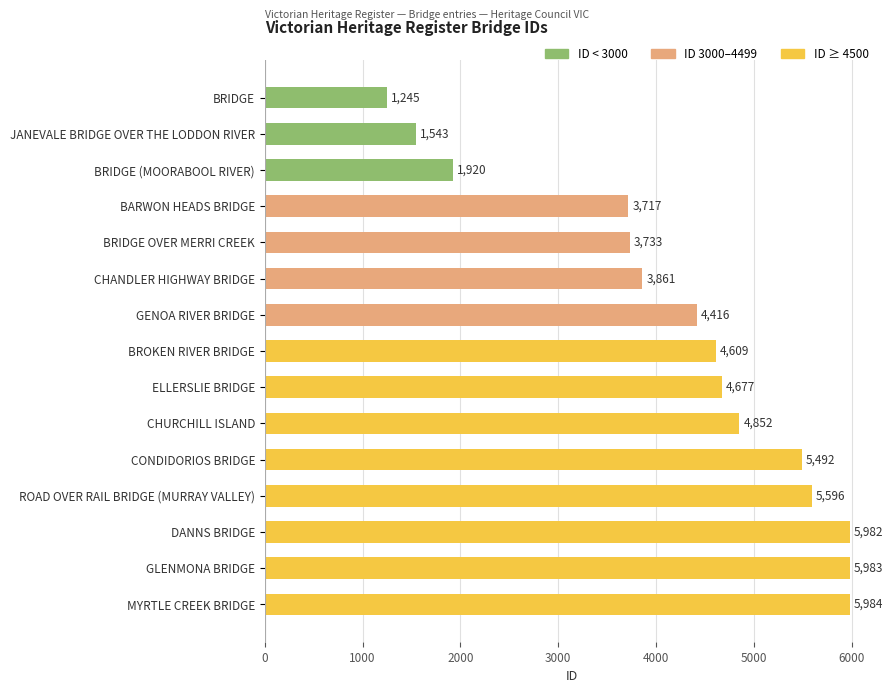

What is the value of the 1st bar from the top?

1245